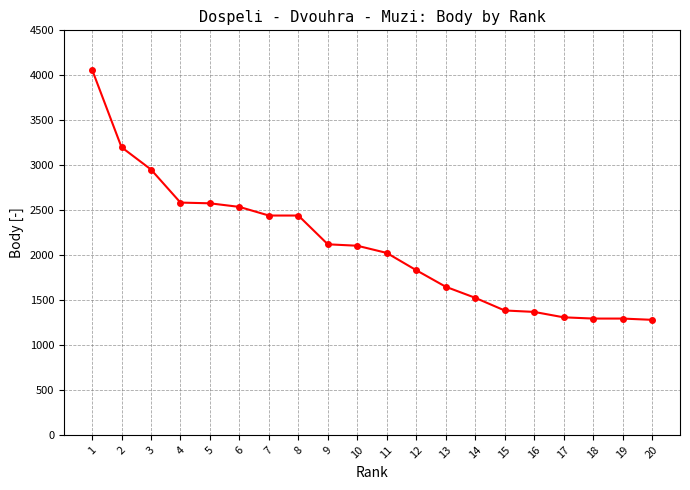

What is the greatest value displayed?

4064